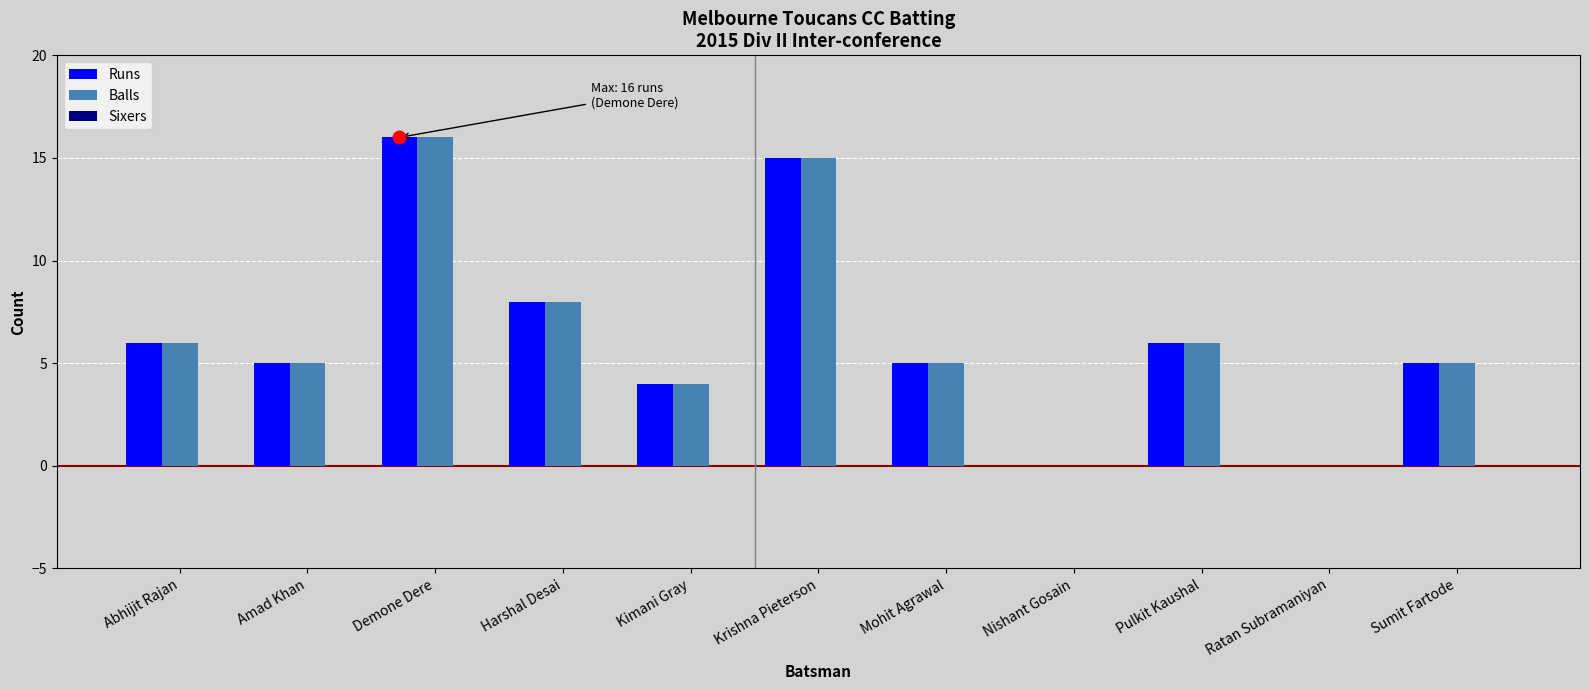

Does the chart contain stacked bars?

No